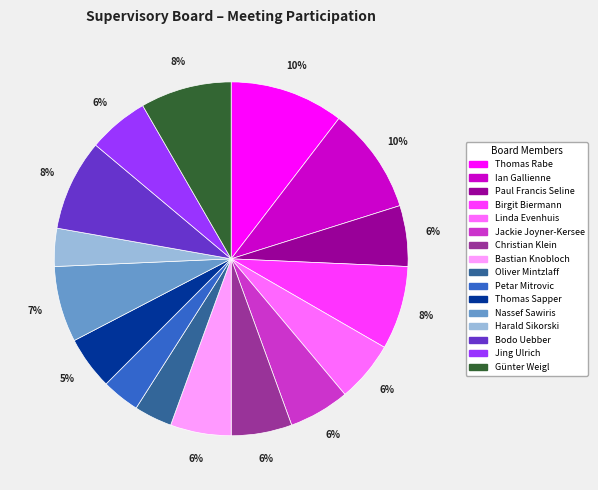

Does any single category account for the majority?

No